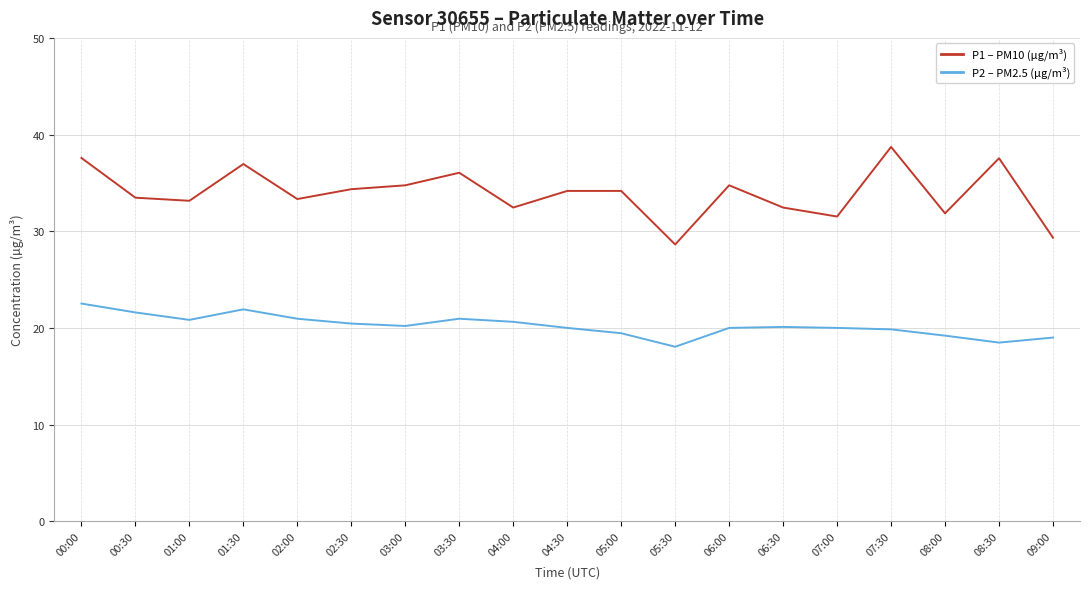

True or false: P2 – PM2.5 (µg/m³) has a value of 28.8 at 00:30.

False